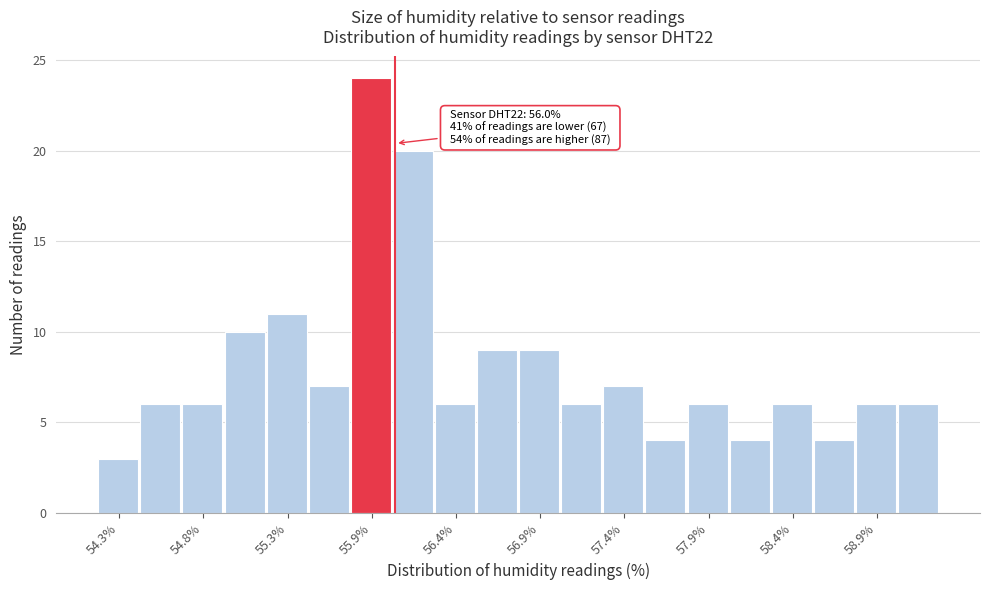

Around what value on the x-axis is the tallest bar? Give the approximate position of its centre, as read against the axis.

55.9